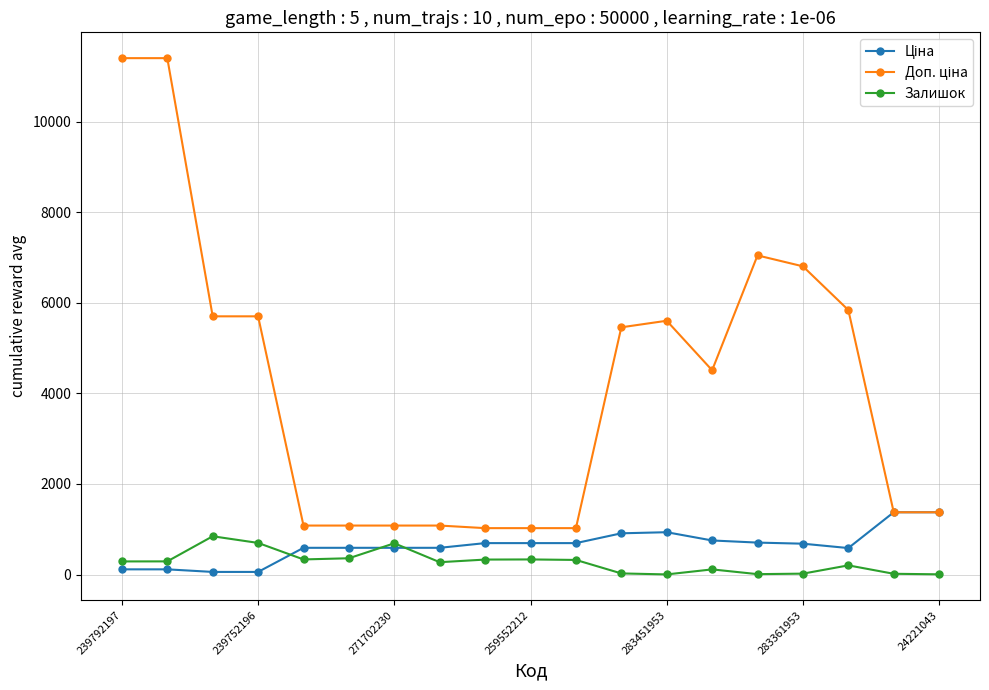

What is the value of the Залишок point at the 10th from the left?

333.0